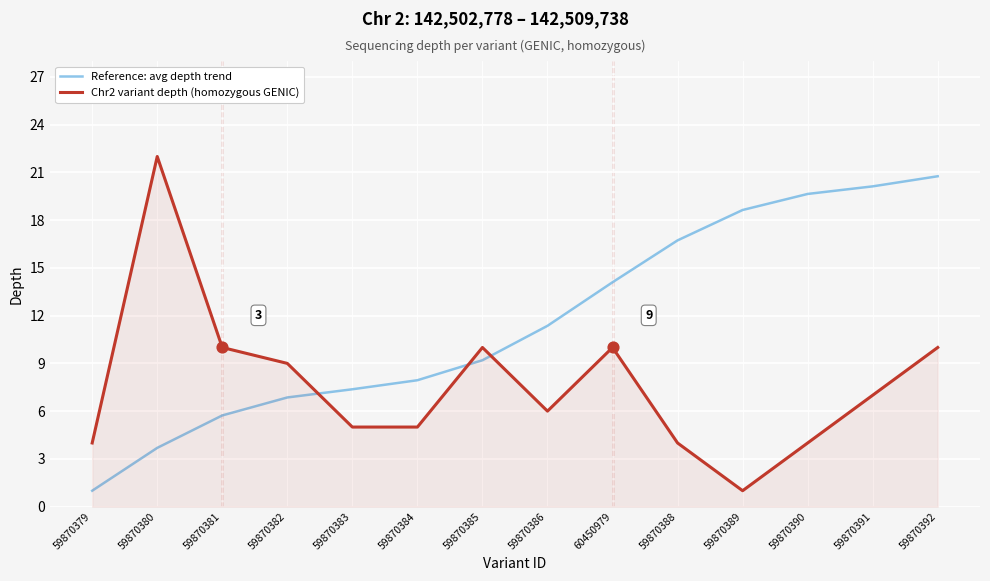

Between 59870380 and 59870392, which series saw the biggest shift?

Reference: avg depth trend